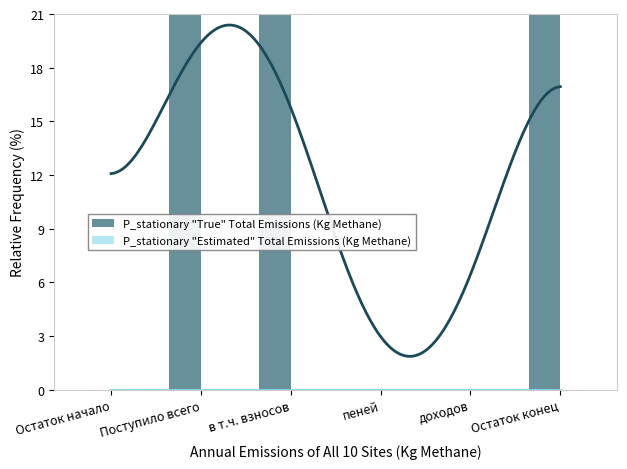

Which series has the largest range (max minus min)?

P_stationary "True" Total Emissions (Kg Methane)